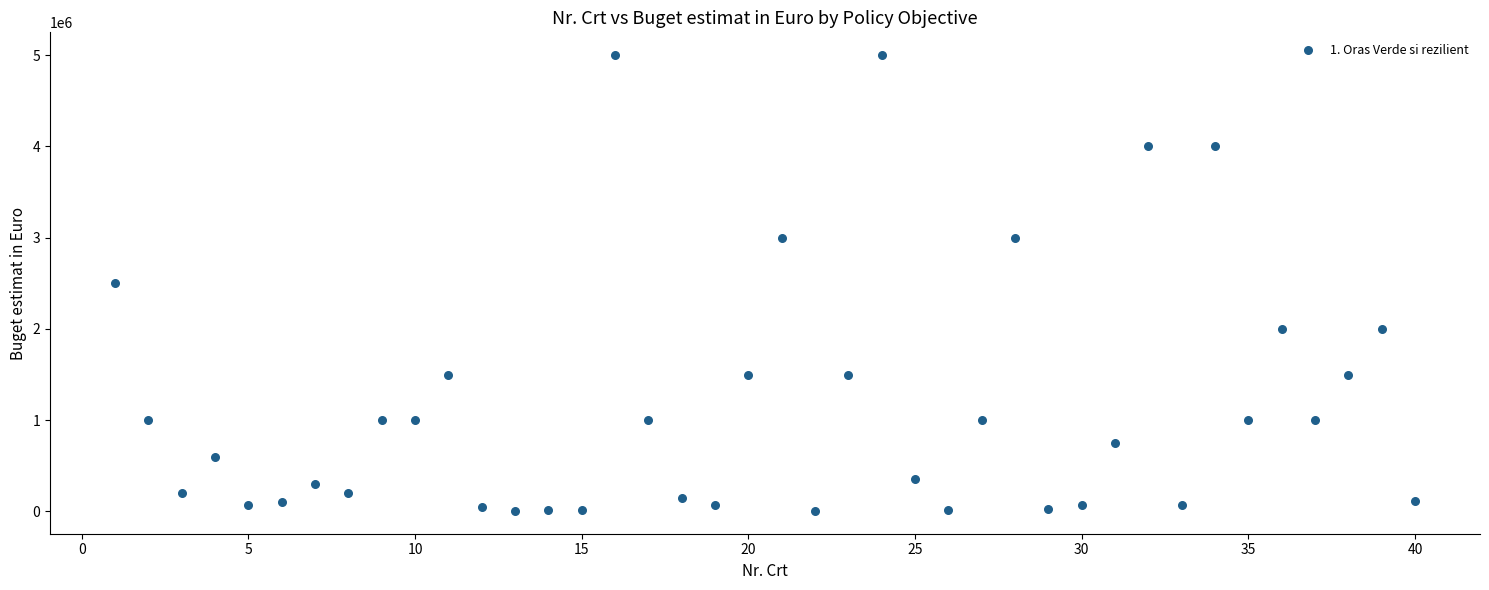

What is the range of Y values (max minus min)?

4995000